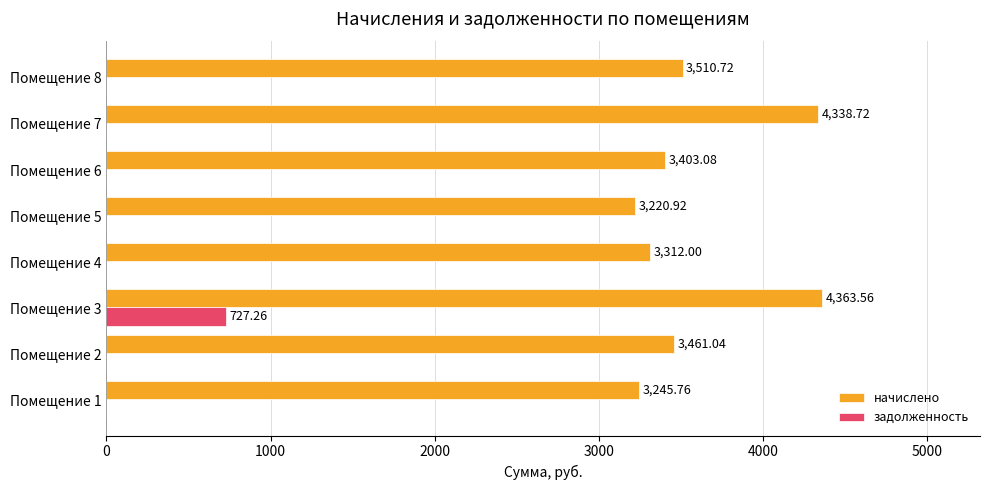

Which series changed the most between Помещение 2 and Помещение 8?

начислено